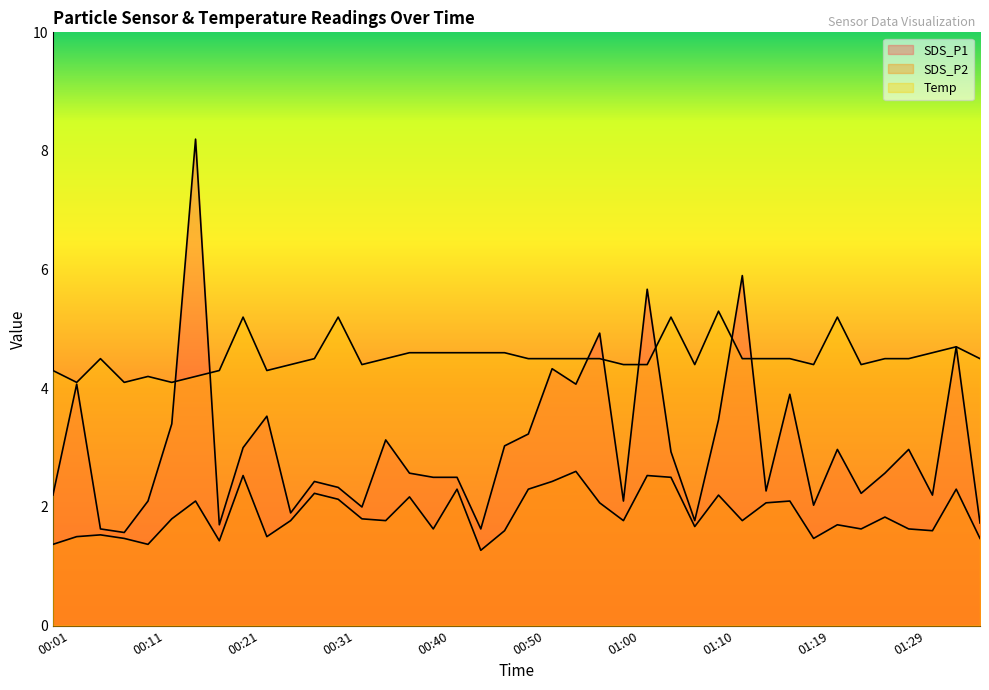

At how many categories does at least one series exceed 3?

40